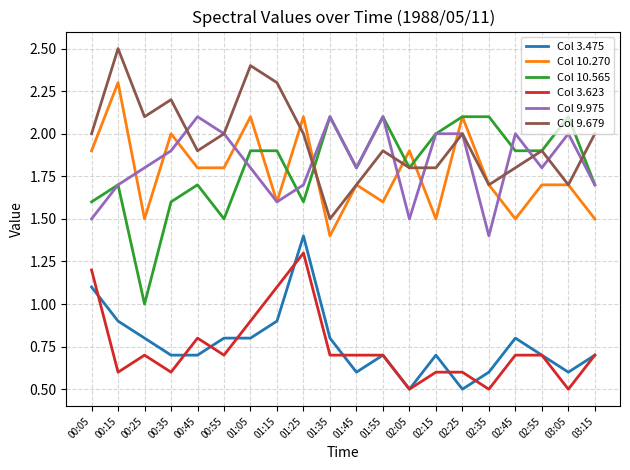

Is it true that Col 10.270 equals 1.5 at 02:45?

True